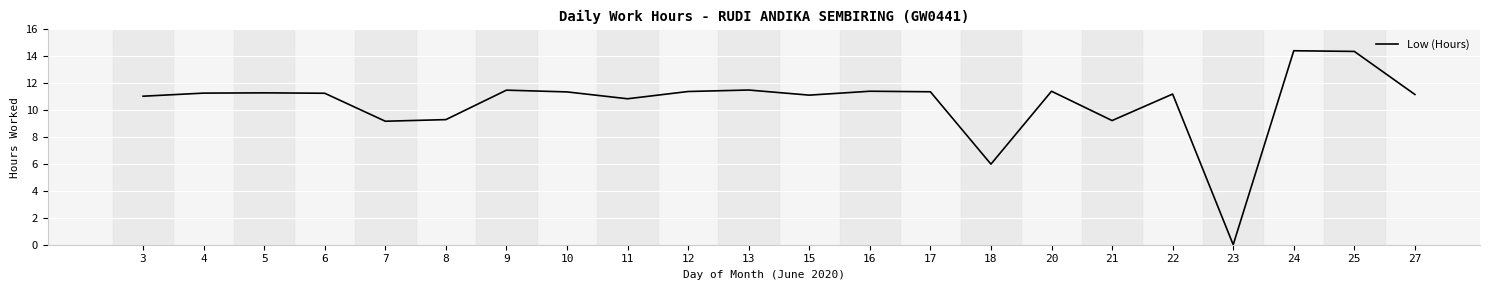

What is the sum of all values?

231.6